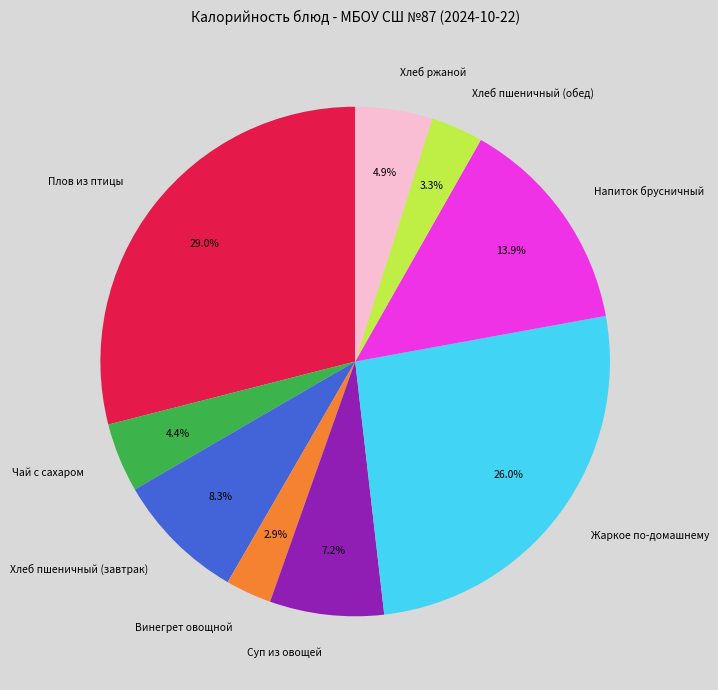

Approximately how many times larger is the value at Хлеб ржаной compared to Хлеб пшеничный (завтрак)?

0.6